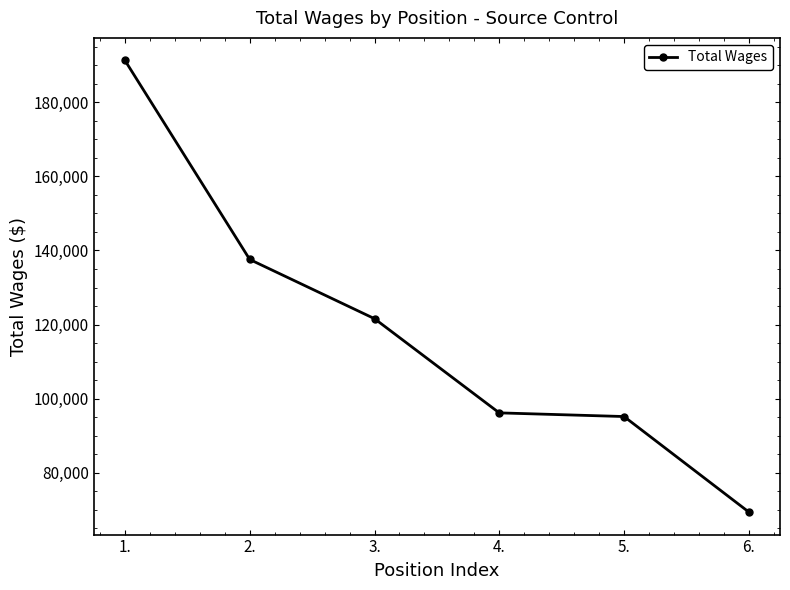

What is the change in value from 3. to 5.?

-26428